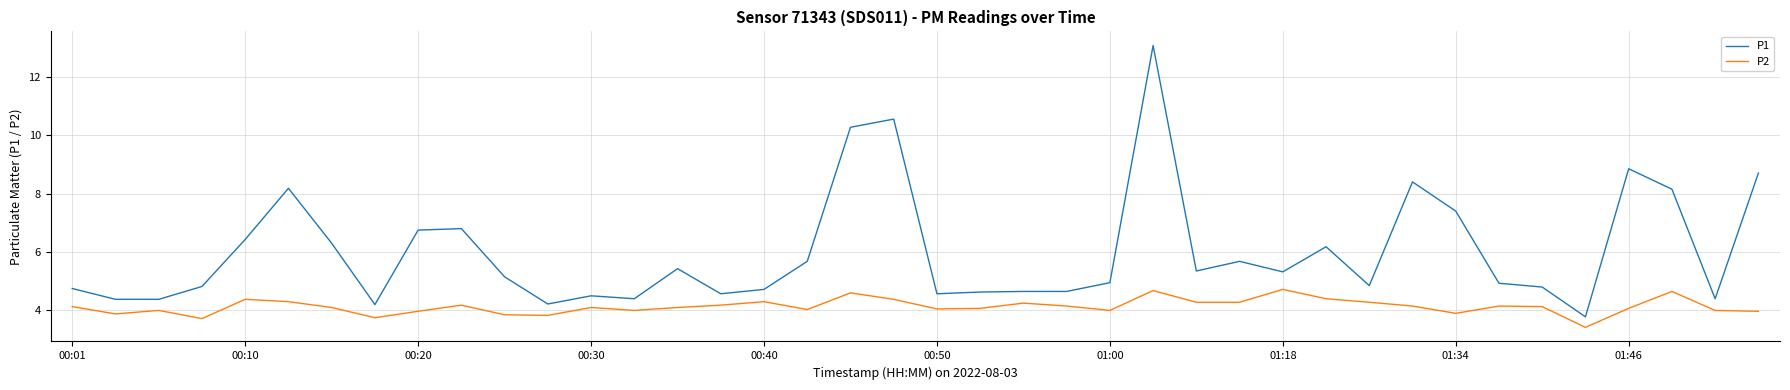

Which series has the largest total across all categories?

P1